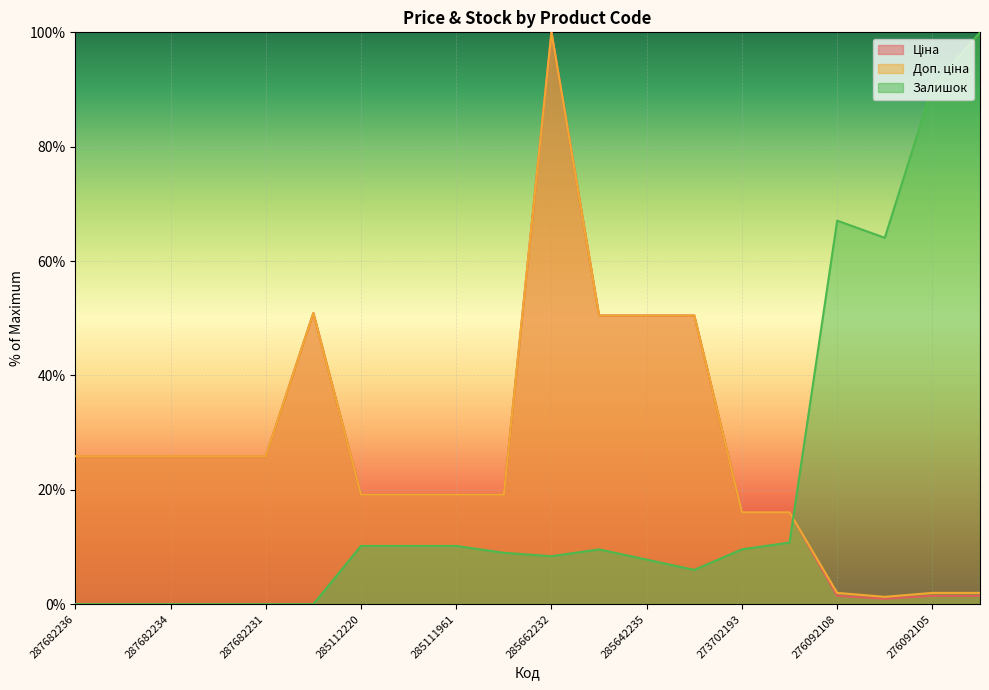

How many interior local peaks does the Доп. ціна series have?

2